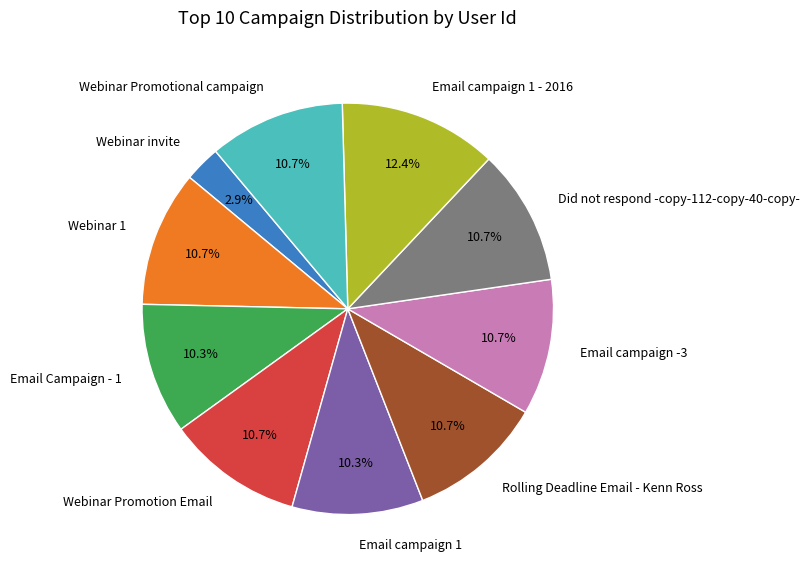

To the nearest percent, what is the average slice percentage?

10%